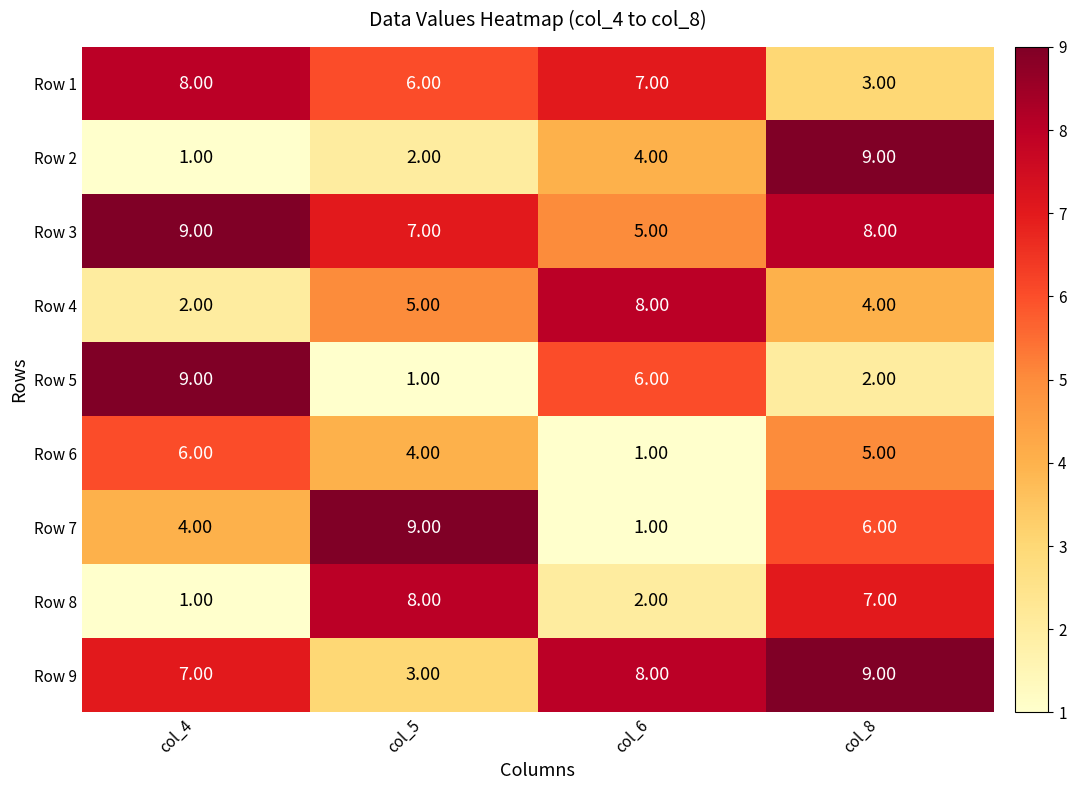

What is the spread (max minus min) of values at col_8?

7